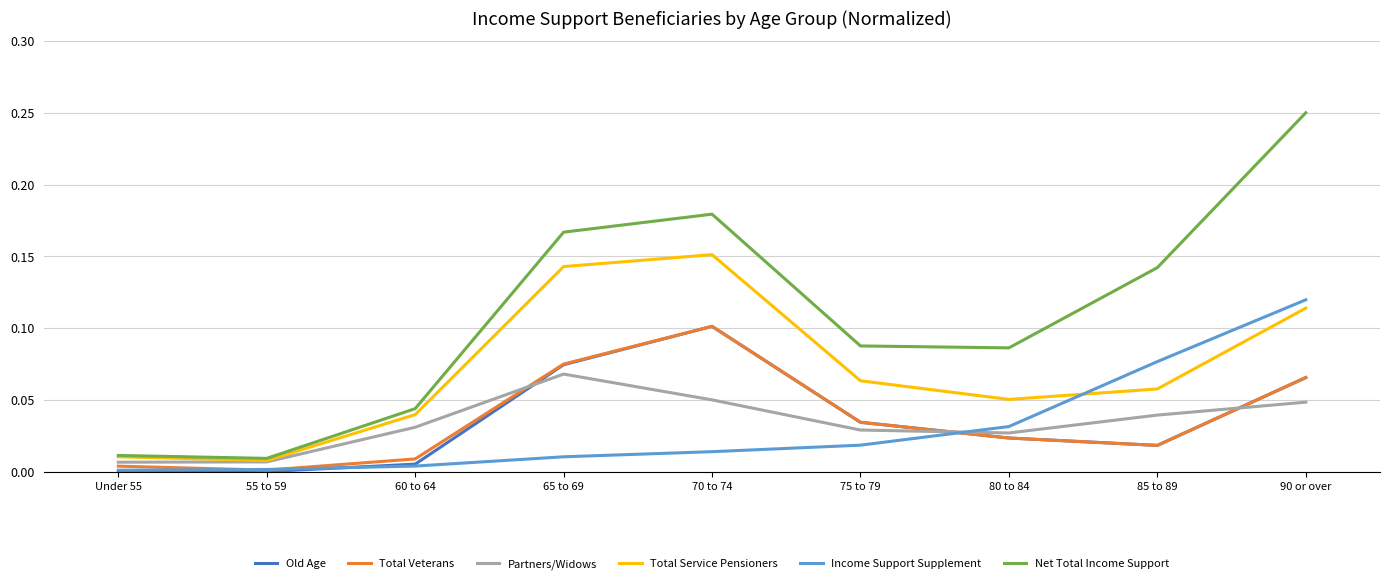

True or false: Income Support Supplement and Partners/Widows intersect in this chart.

True